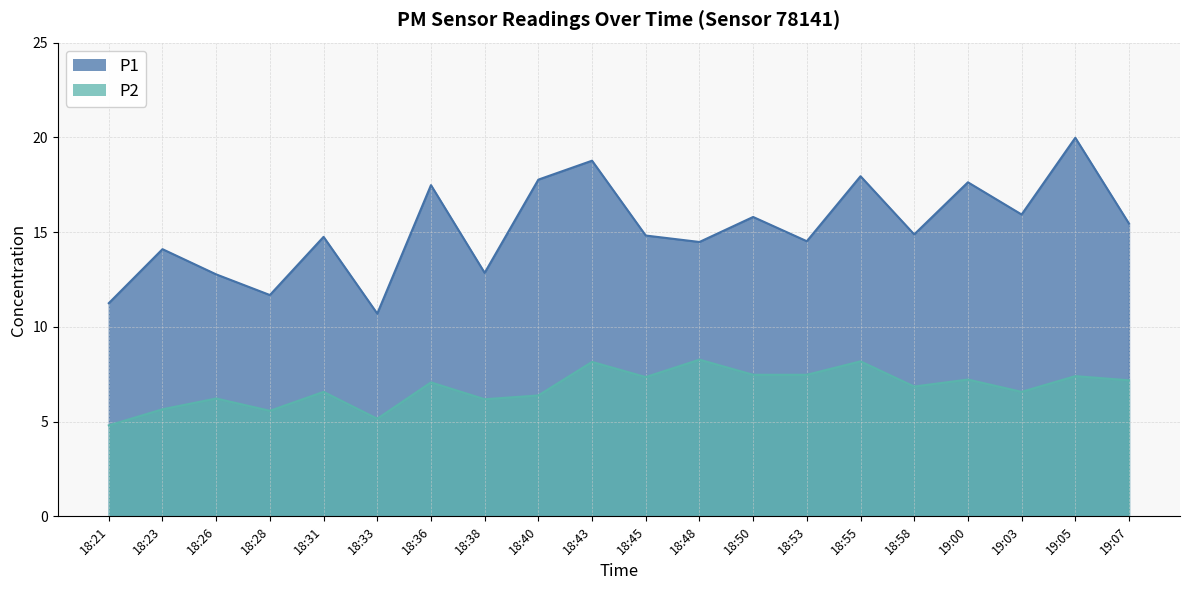

True or false: P2 and P1 intersect in this chart.

False